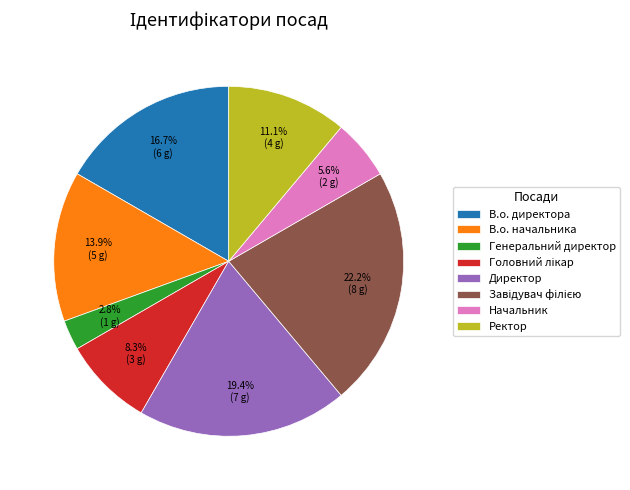

Is there a majority slice in this chart?

No